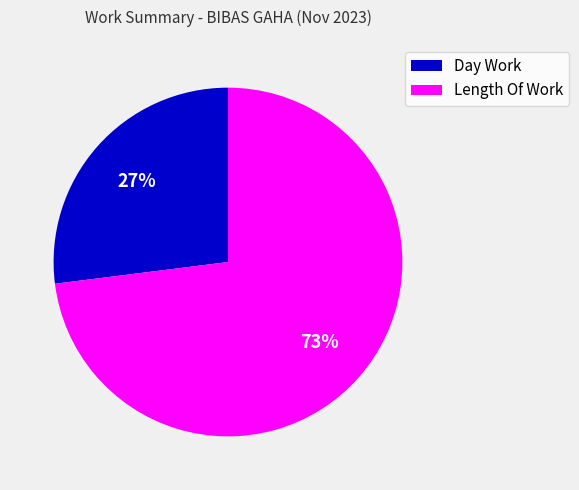

To the nearest percent, what portion does Length Of Work represent?

73%